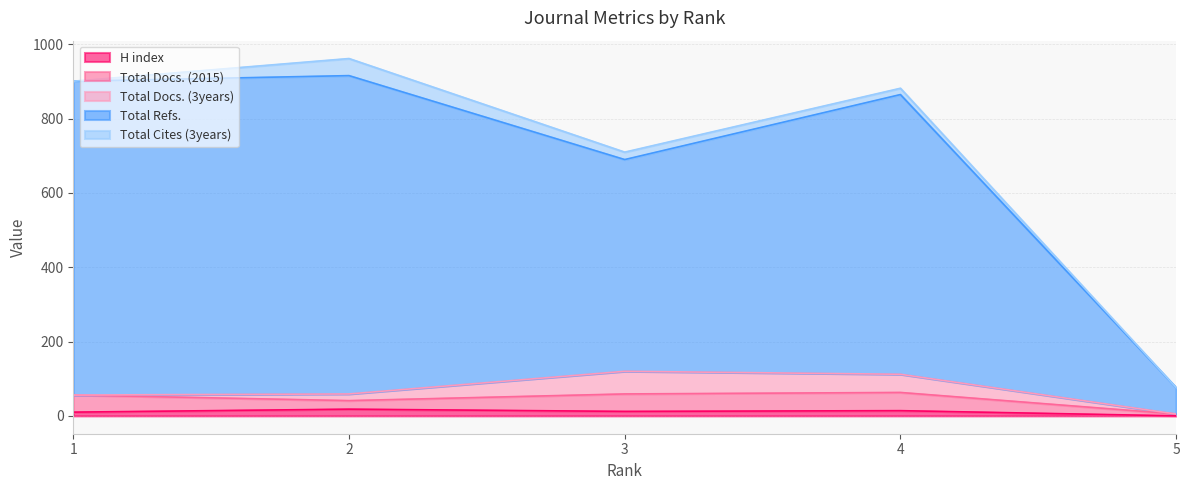

What is the sum of the Total Refs. values at 5 and 2?

928